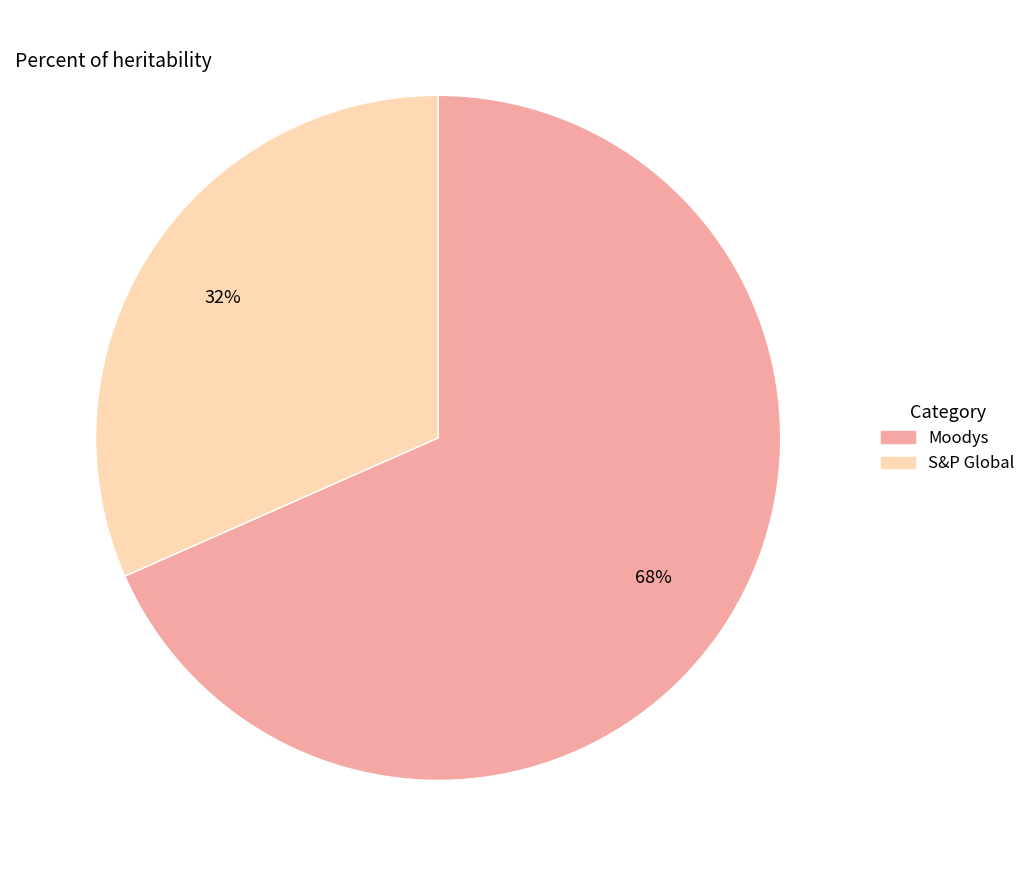

Which slice is the largest?

Moodys